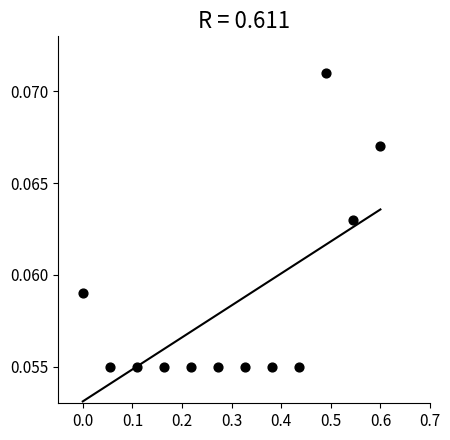

What is the average X value?

0.3